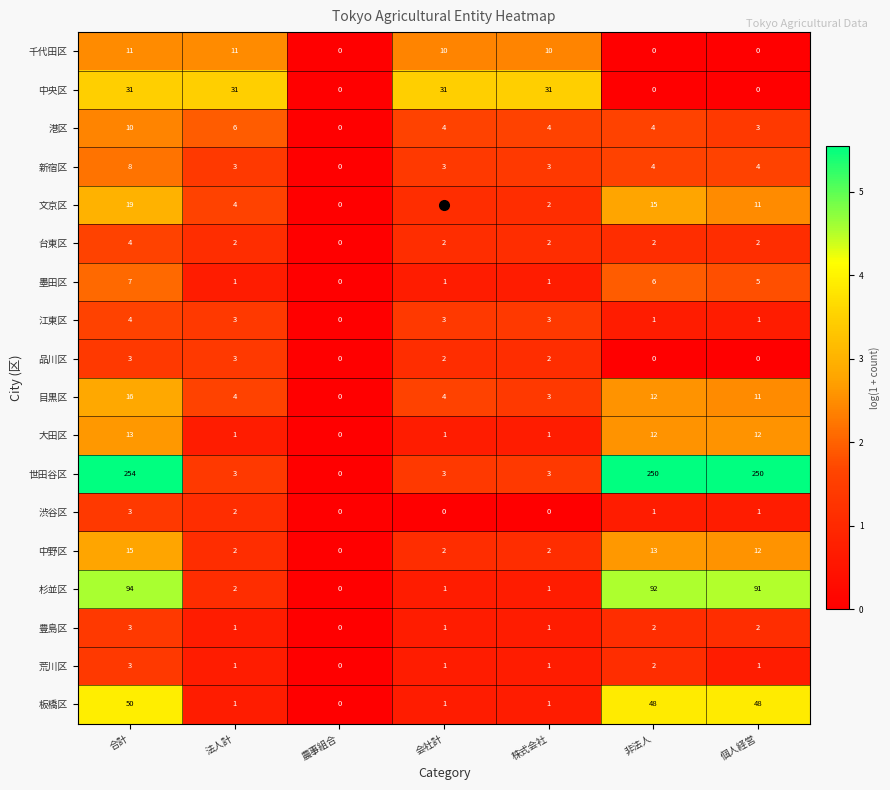

The 目黒区 series shows 6 at 会社計. True or false?

False